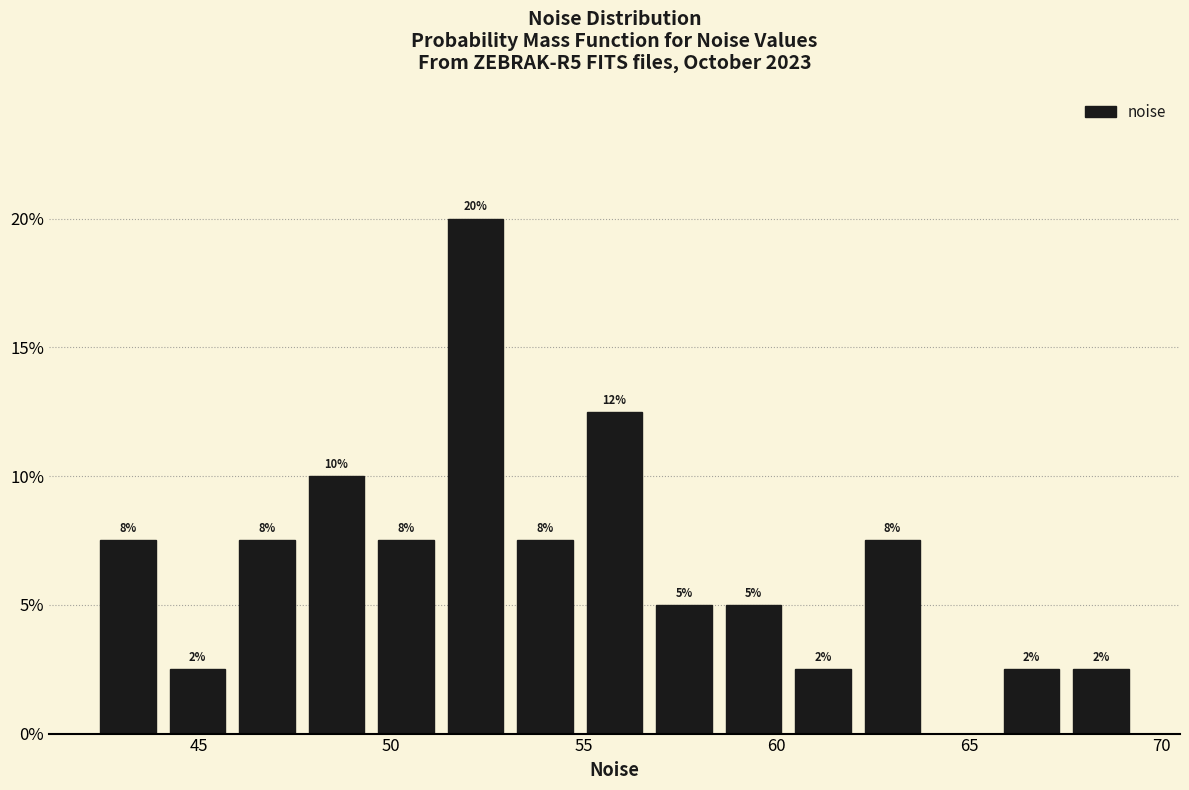

Around what value on the x-axis is the tallest bar? Give the approximate position of its centre, as read against the axis.

52.0